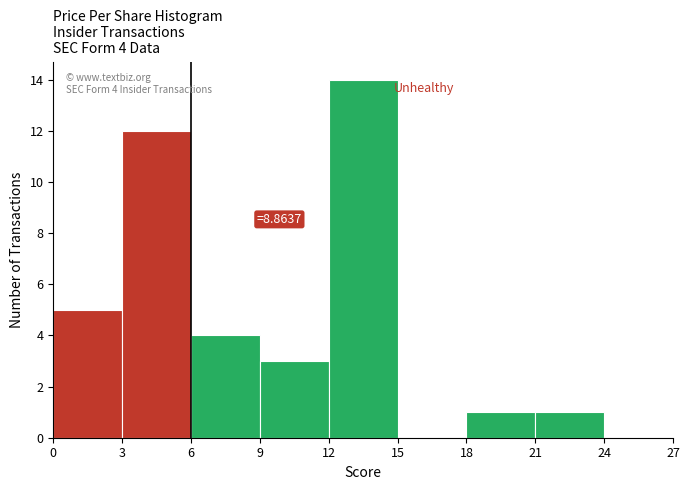

Which range on the x-axis has the tallest bar?

12 to 15